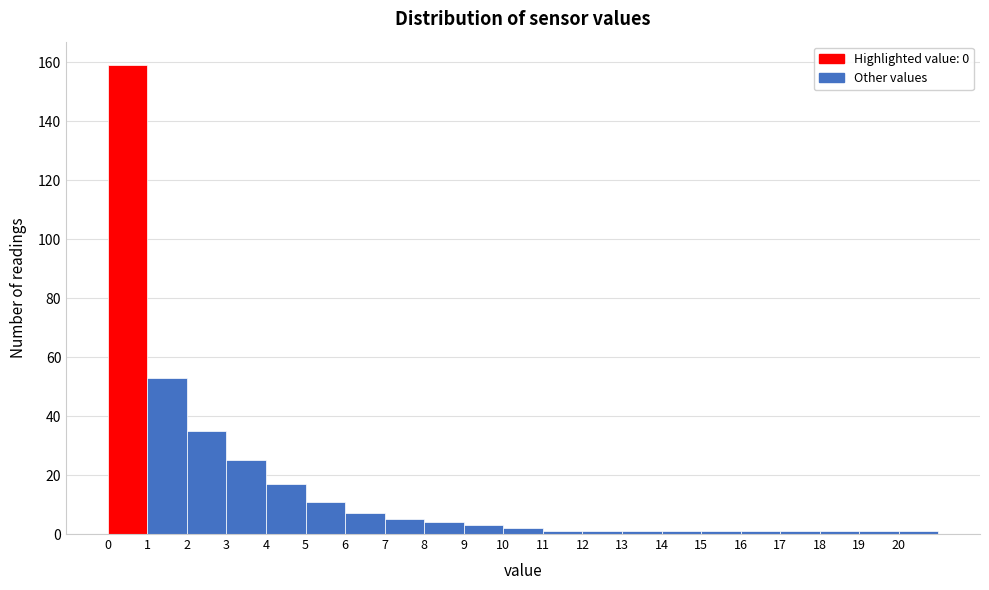

Which range on the x-axis has the tallest bar?

0 to 1